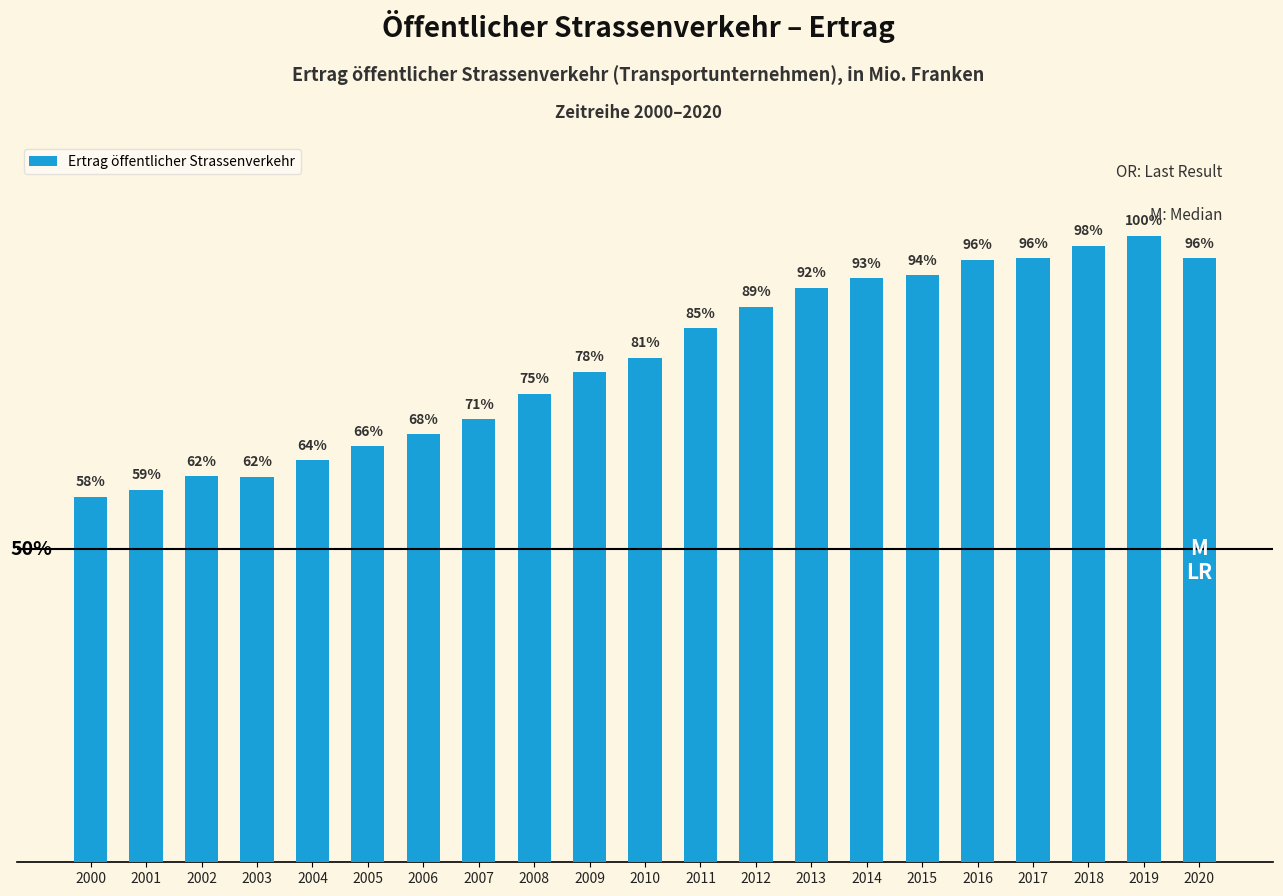

Rank the categories by value from lowest to highest.

2000, 2001, 2003, 2002, 2004, 2005, 2006, 2007, 2008, 2009, 2010, 2011, 2012, 2013, 2014, 2015, 2016, 2020, 2017, 2018, 2019